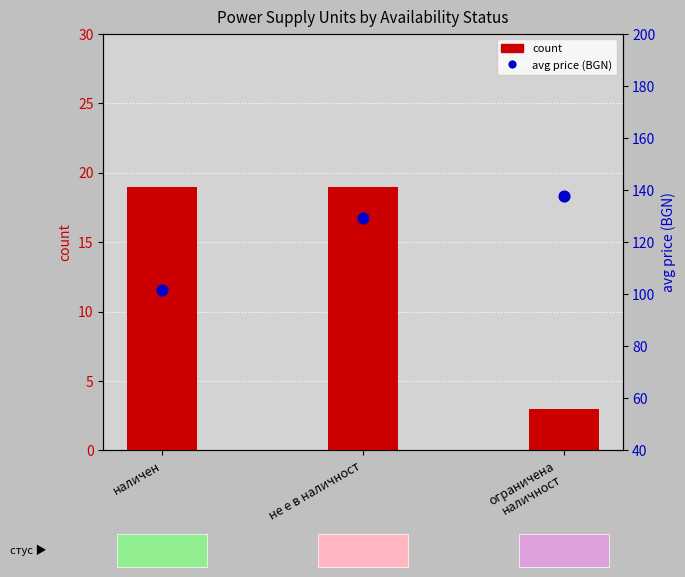

Which series contains the highest Y value?

avg price (BGN)